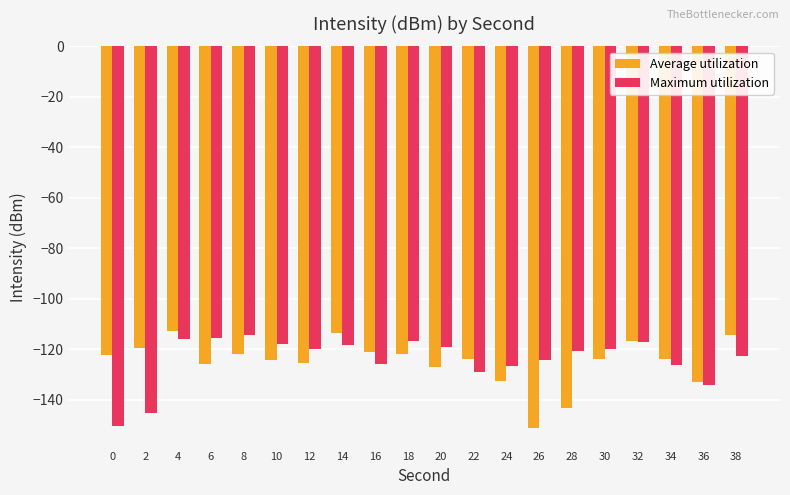

What are all the series names shown in the legend?

Average utilization, Maximum utilization